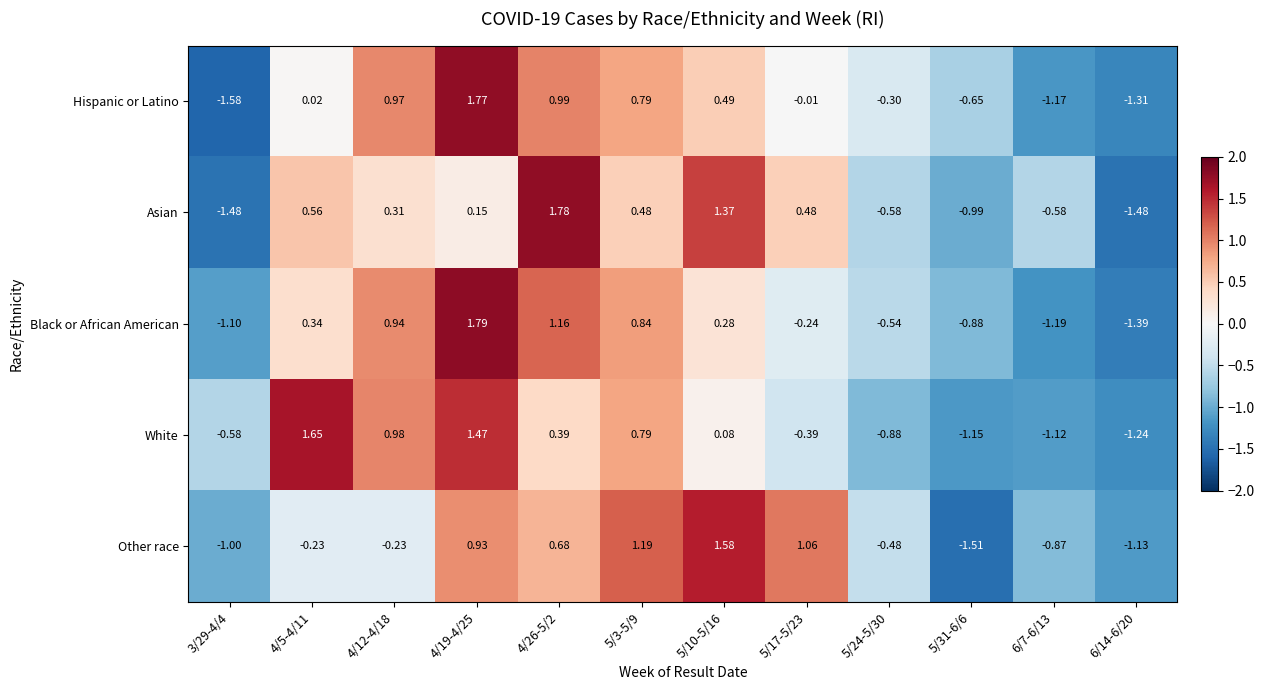

Between 3/29-4/4 and 5/17-5/23, which series saw the biggest shift?

Other race